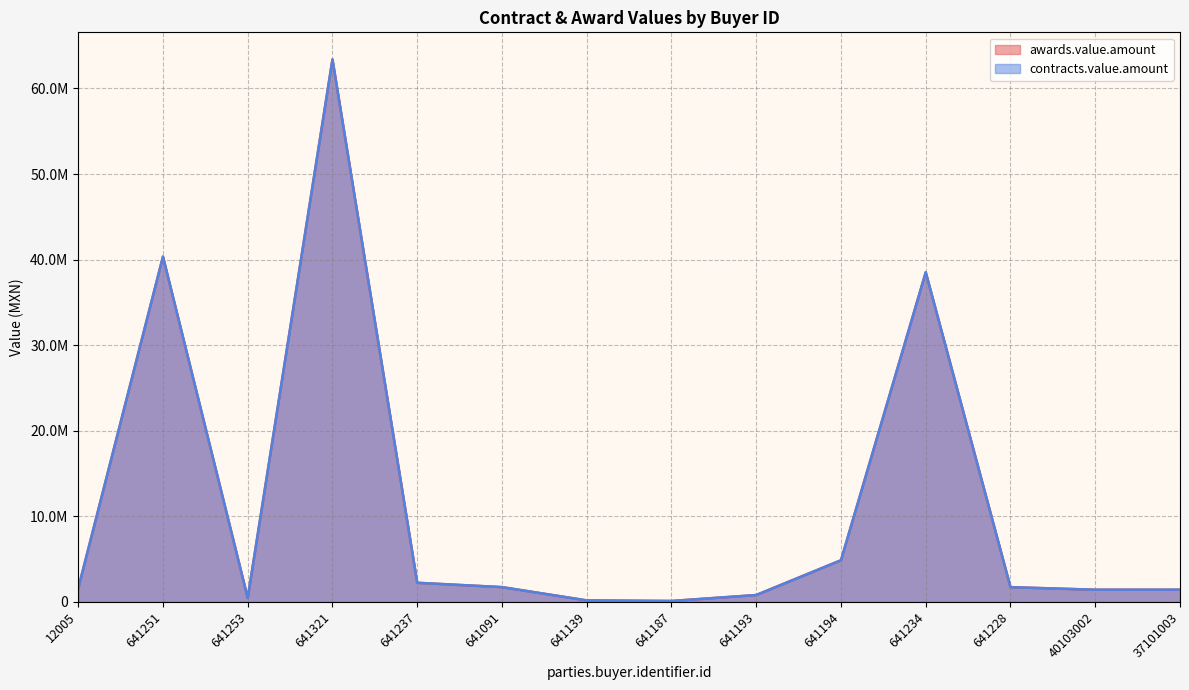

True or false: contracts.value.amount and awards.value.amount intersect in this chart.

False